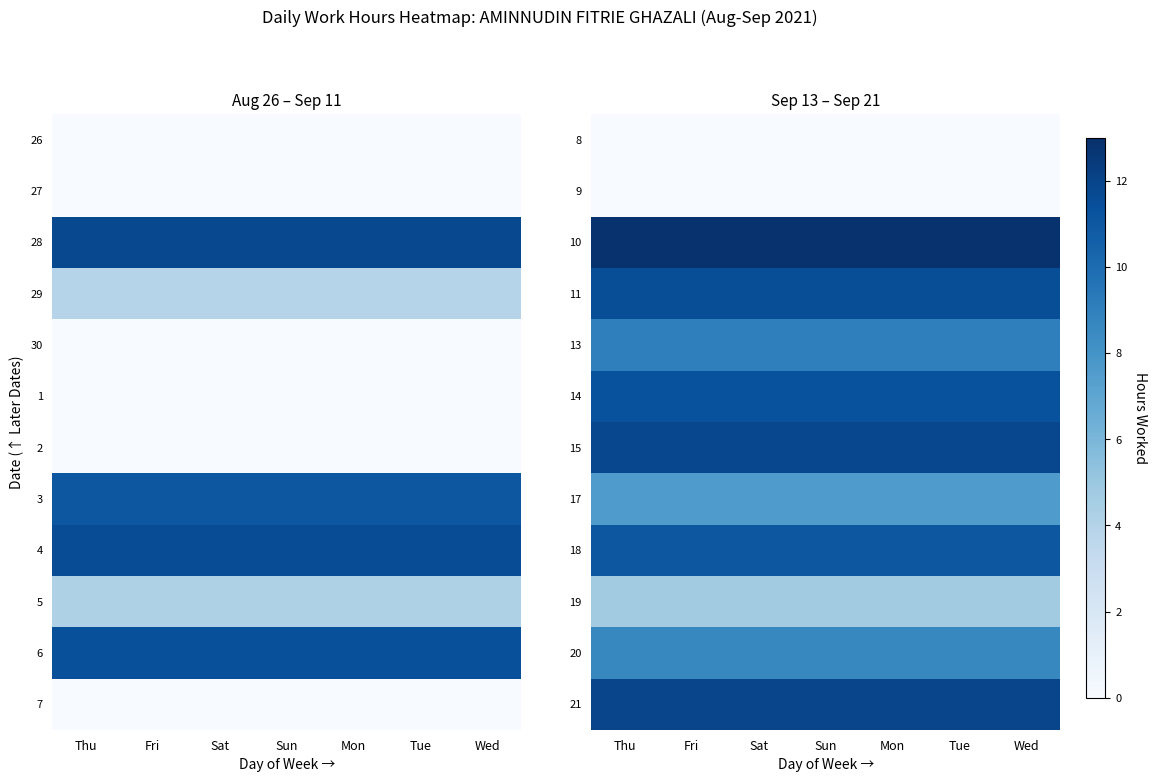

What is the highest value of the 14 series?

11.3